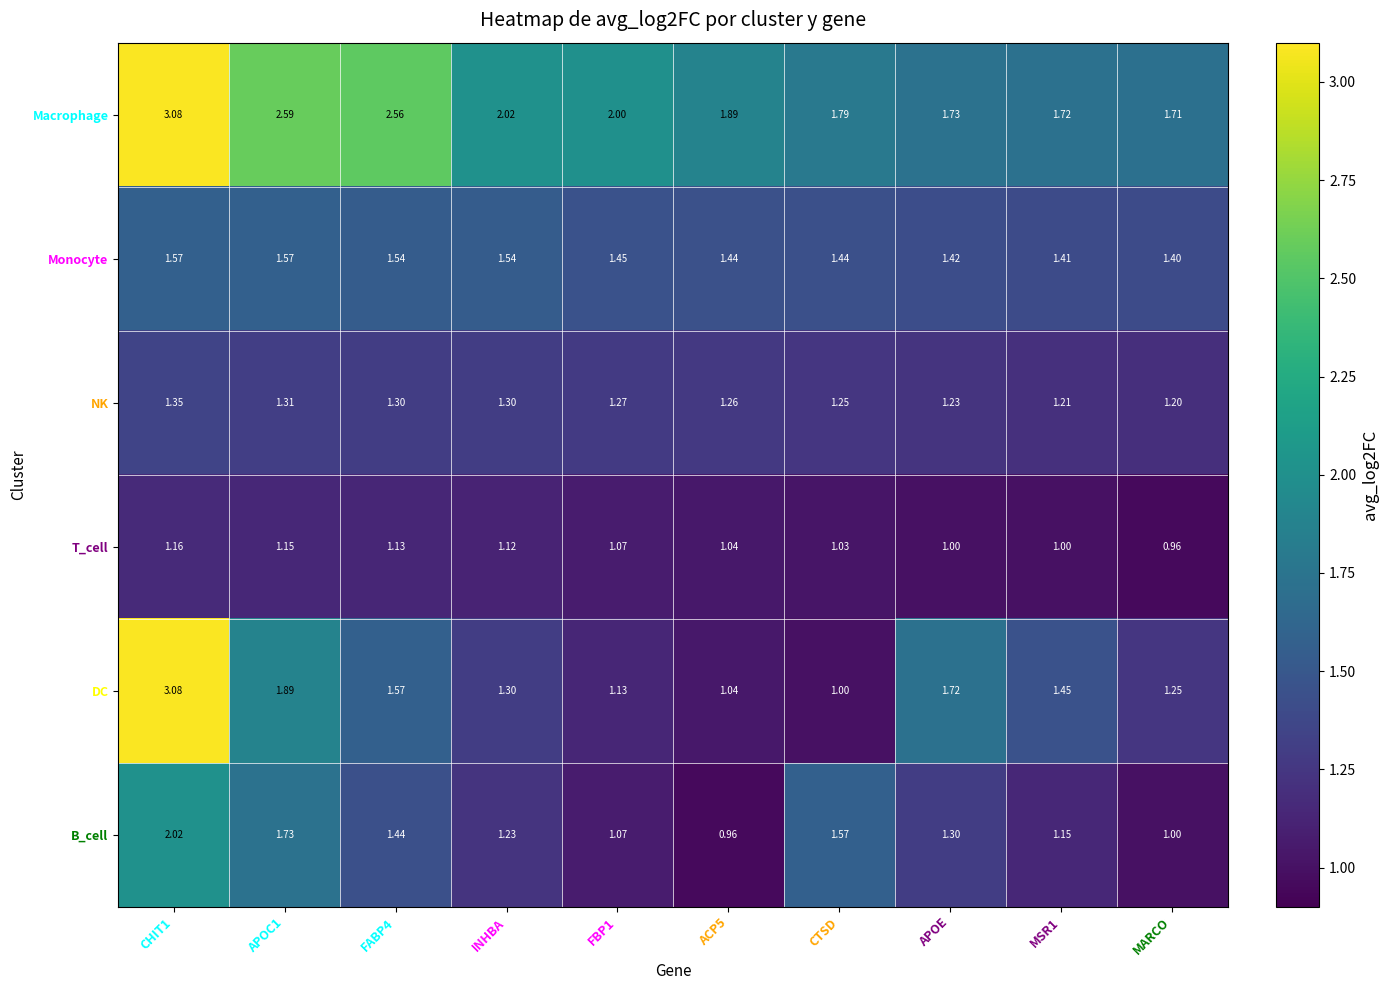

Which series has the largest range (max minus min)?

DC